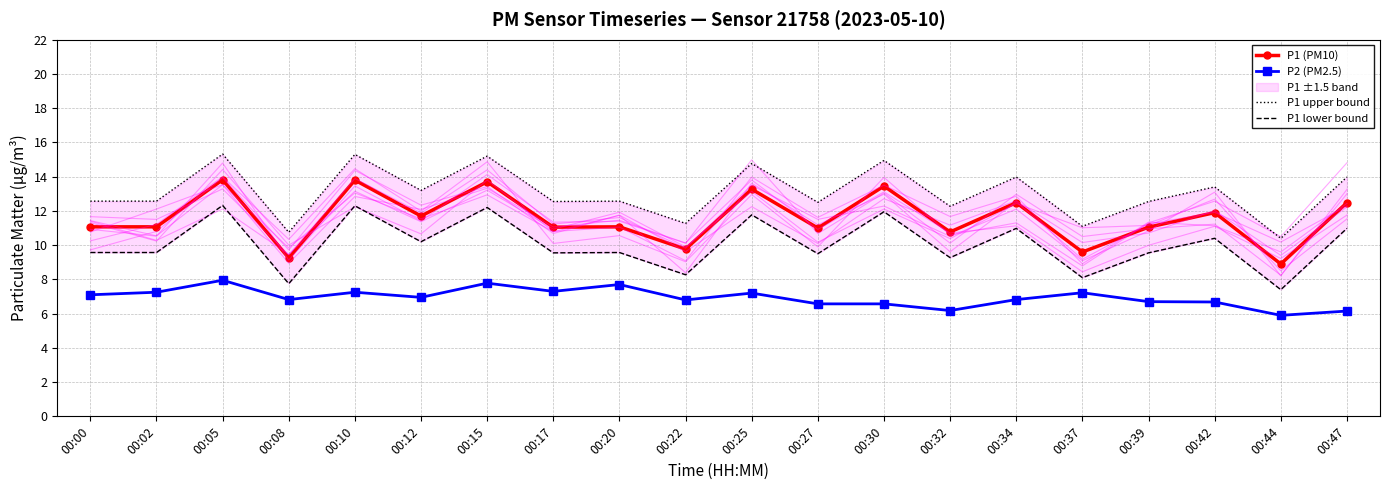

Reading left to right, list all the values displayed in this chart.

P1 (PM10): 00:00=11.1	00:02=11.1	00:05=13.8	00:08=9.2	00:10=13.8	00:12=11.7	00:15=13.7	00:17=11.1	00:20=11.1	00:22=9.8	00:25=13.3	00:27=11.0	00:30=13.4	00:32=10.8	00:34=12.5	00:37=9.6	00:39=11.1	00:42=11.9	00:44=8.9	00:47=12.5
P2 (PM2.5): 00:00=7.1	00:02=7.2	00:05=8.0	00:08=6.8	00:10=7.2	00:12=7.0	00:15=7.8	00:17=7.3	00:20=7.7	00:22=6.8	00:25=7.2	00:27=6.6	00:30=6.6	00:32=6.2	00:34=6.8	00:37=7.2	00:39=6.7	00:42=6.7	00:44=5.9	00:47=6.2
P1 upper bound: 00:00=12.6	00:02=12.6	00:05=15.3	00:08=10.8	00:10=15.3	00:12=13.2	00:15=15.2	00:17=12.6	00:20=12.6	00:22=11.3	00:25=14.8	00:27=12.5	00:30=14.9	00:32=12.3	00:34=14.0	00:37=11.1	00:39=12.6	00:42=13.4	00:44=10.4	00:47=14.0
P1 lower bound: 00:00=9.6	00:02=9.6	00:05=12.3	00:08=7.8	00:10=12.3	00:12=10.2	00:15=12.2	00:17=9.6	00:20=9.6	00:22=8.3	00:25=11.8	00:27=9.5	00:30=11.9	00:32=9.3	00:34=11.0	00:37=8.1	00:39=9.6	00:42=10.4	00:44=7.4	00:47=11.0